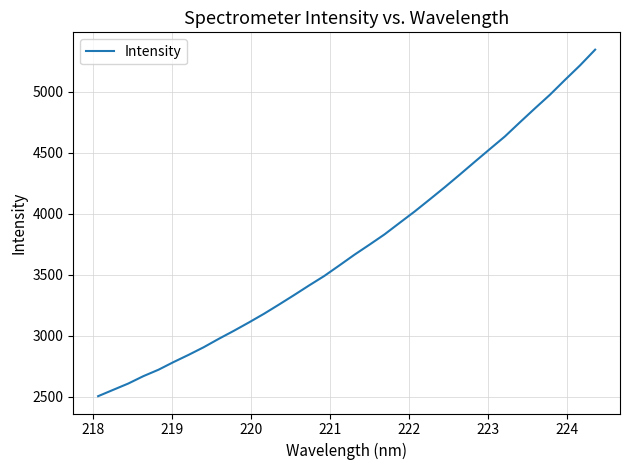

What is the maximum value shown in the chart?

5344.9